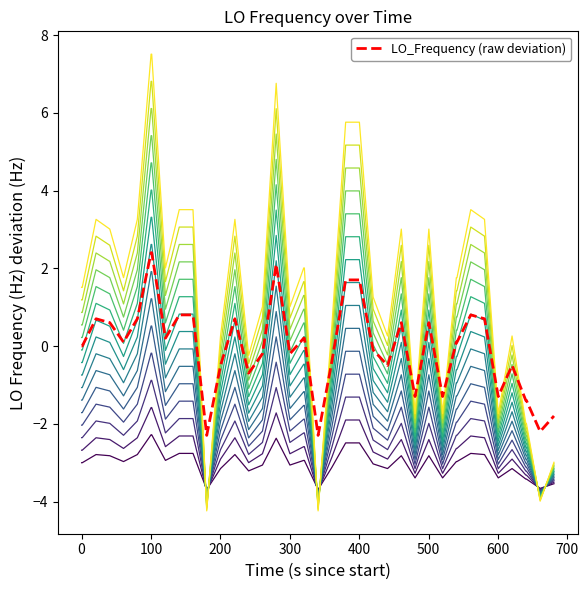

Count the number of data series in this chart.

16